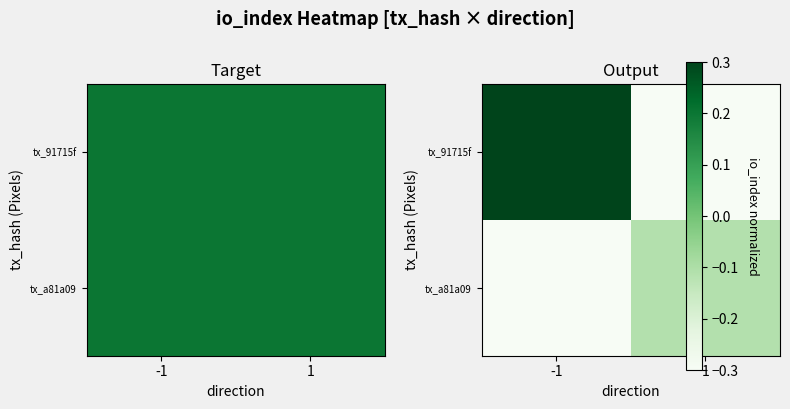

Rank the series by their maximum value, from lowest to highest.

tx_a81a09, tx_91715f